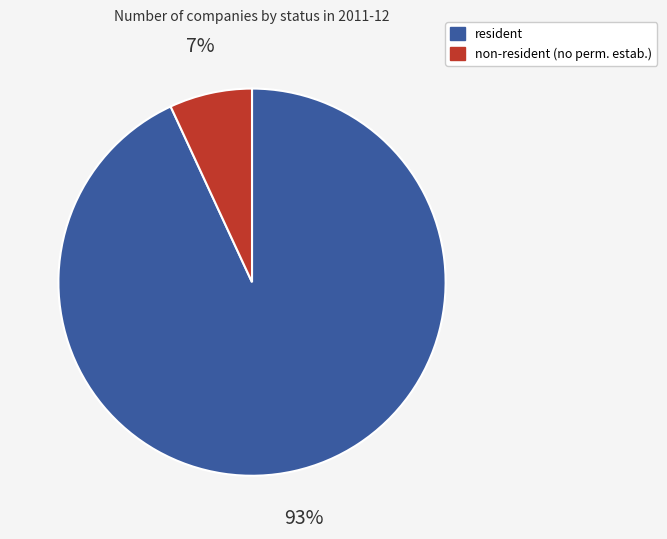

To the nearest percent, what is the average slice percentage?

50%